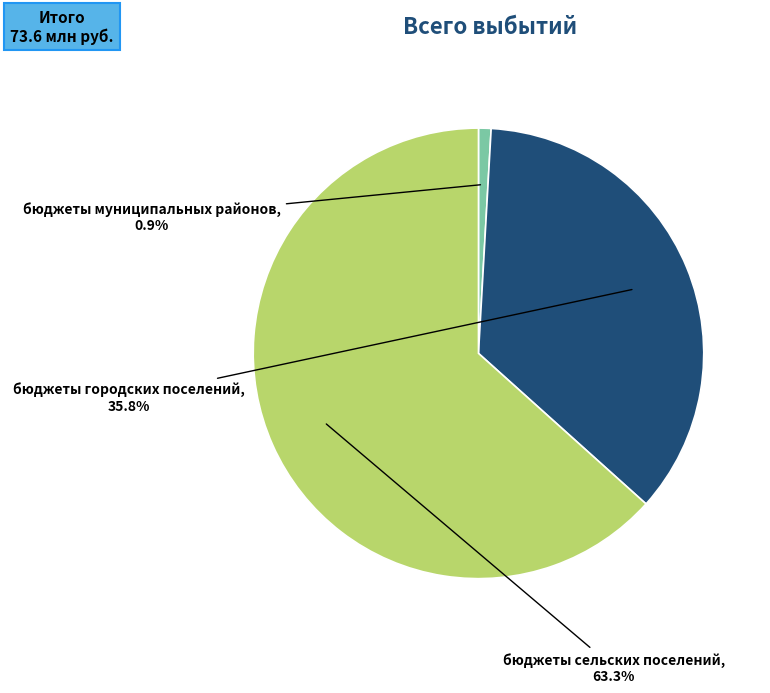

Rank the categories by value from highest to lowest.

бюджеты сельских поселений, бюджеты городских поселений, бюджеты муниципальных районов